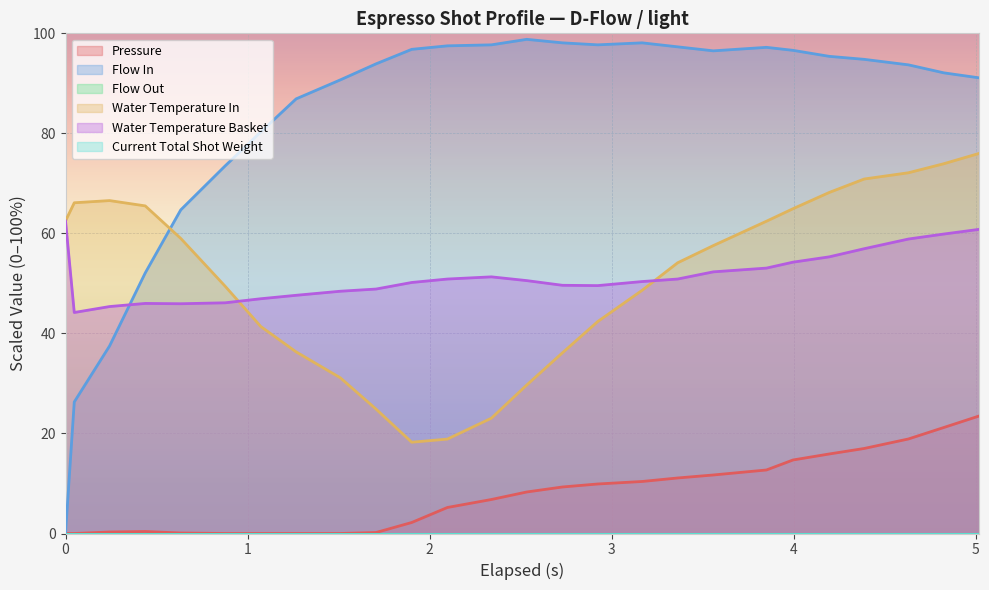

Does the chart display data point markers on the line(s)?

No